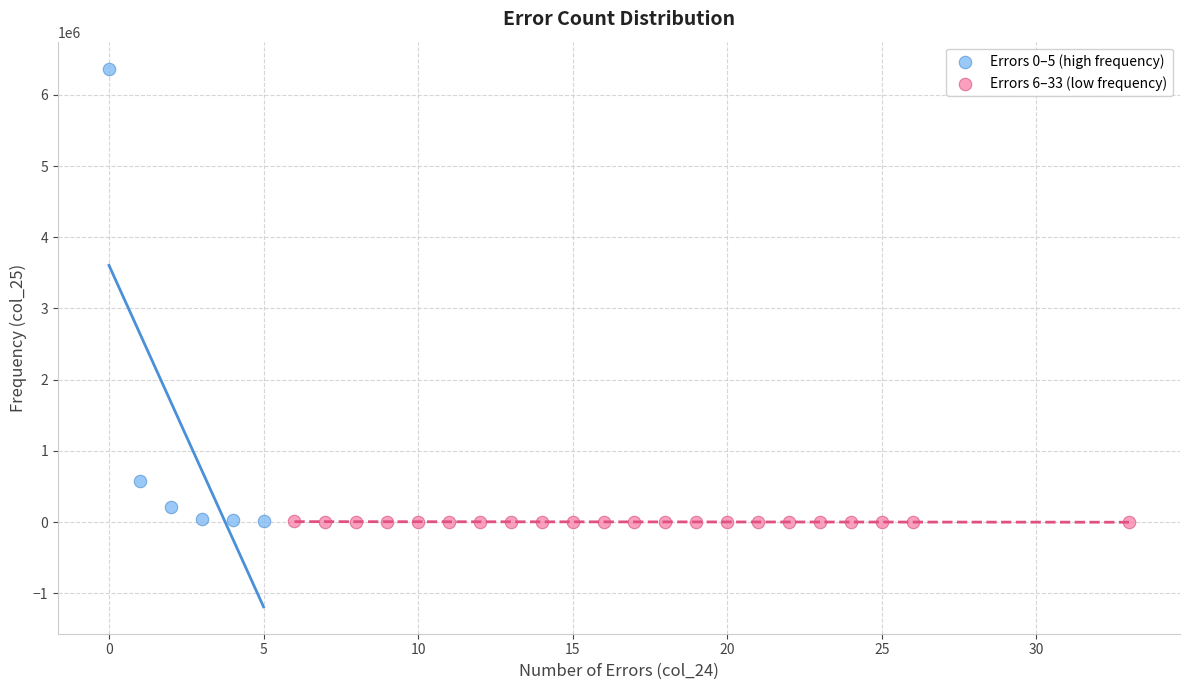

Which series has the widest spread of Y values?

Errors 0–5 (high frequency)